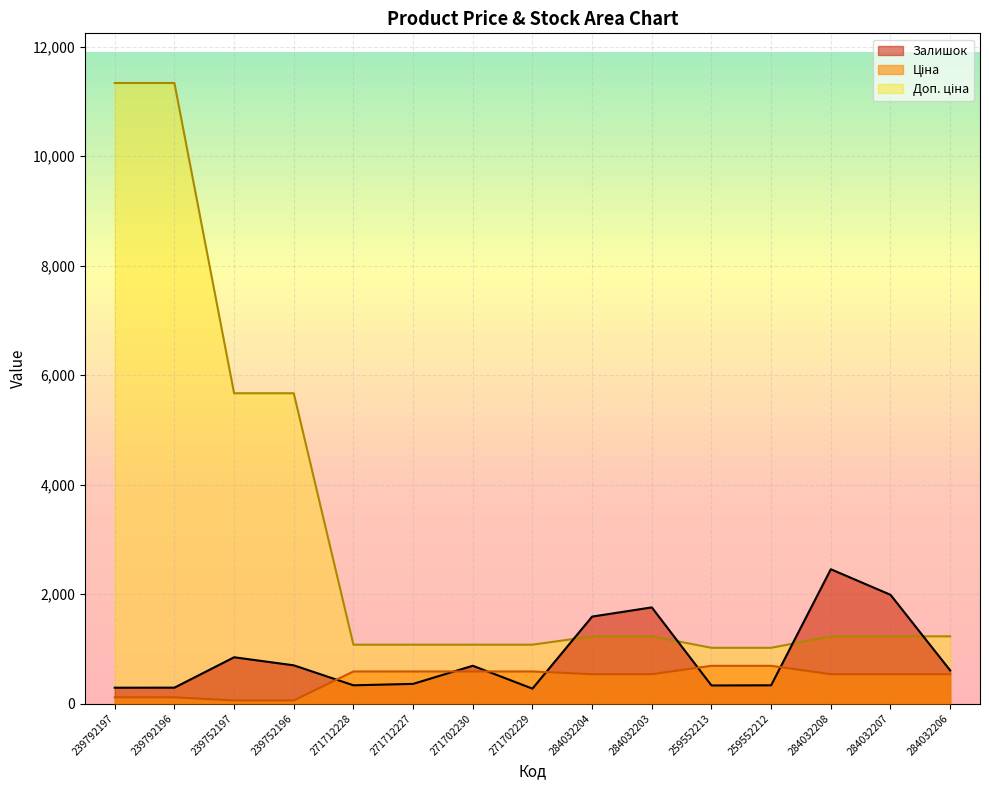

Is it true that Доп. ціна equals 1227.2 at 284032203?

True